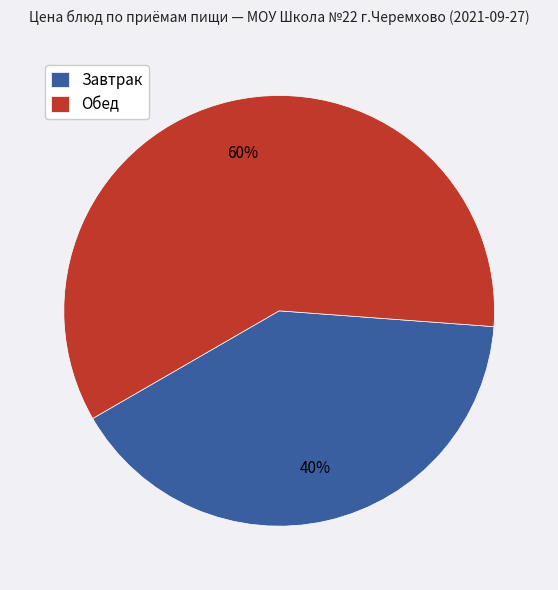

Count the number of slices in the pie.

2